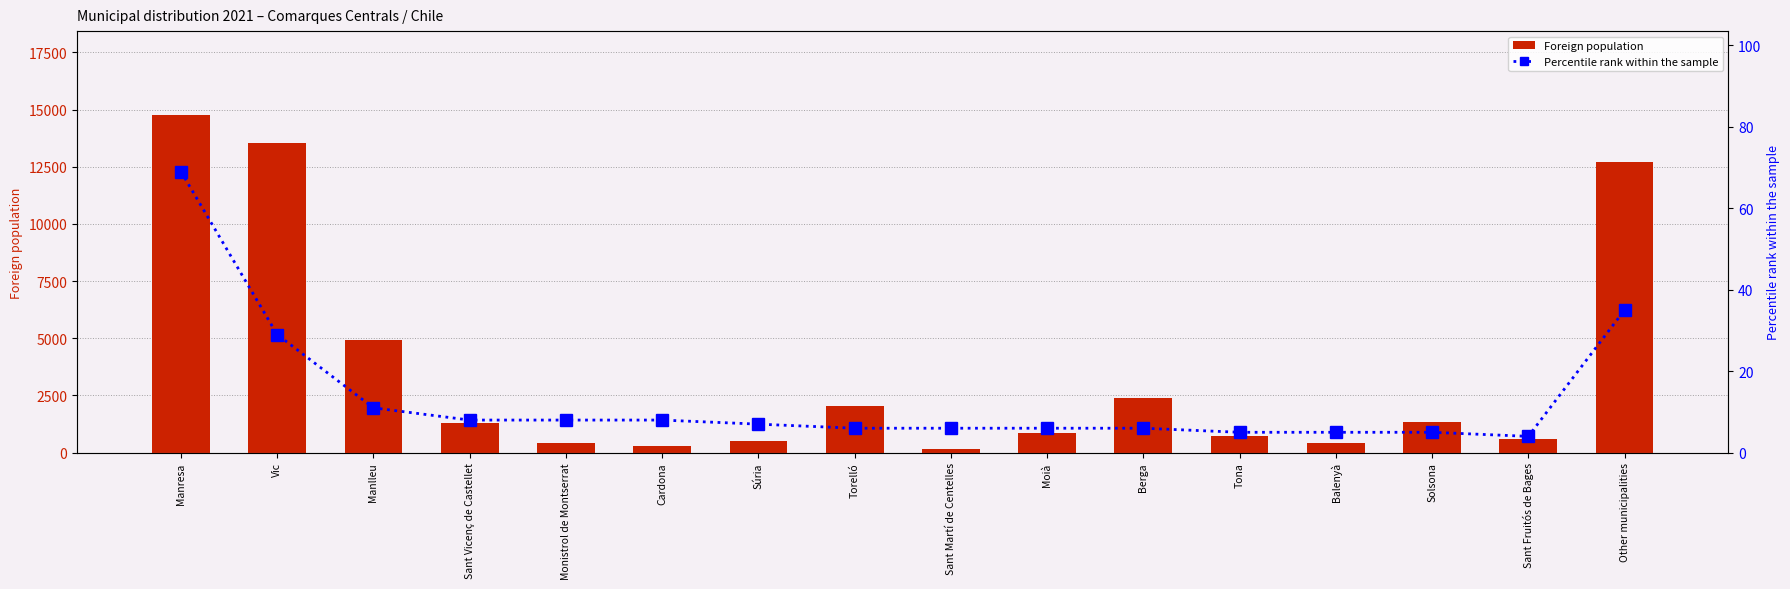

True or false: Foreign population has a value of 122 at Balenyà.

False